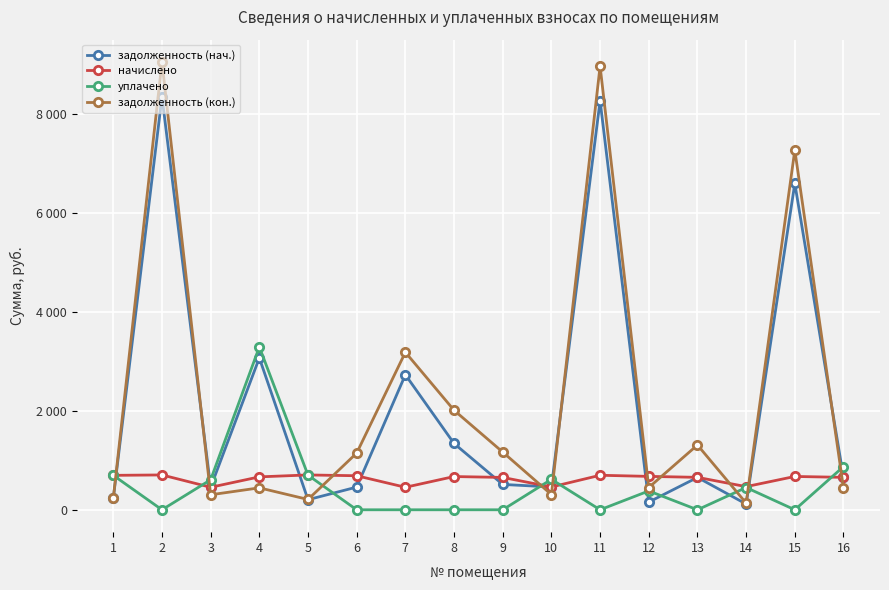

What is the difference between the задолженность (нач.) values at 9 and 1?

280.5